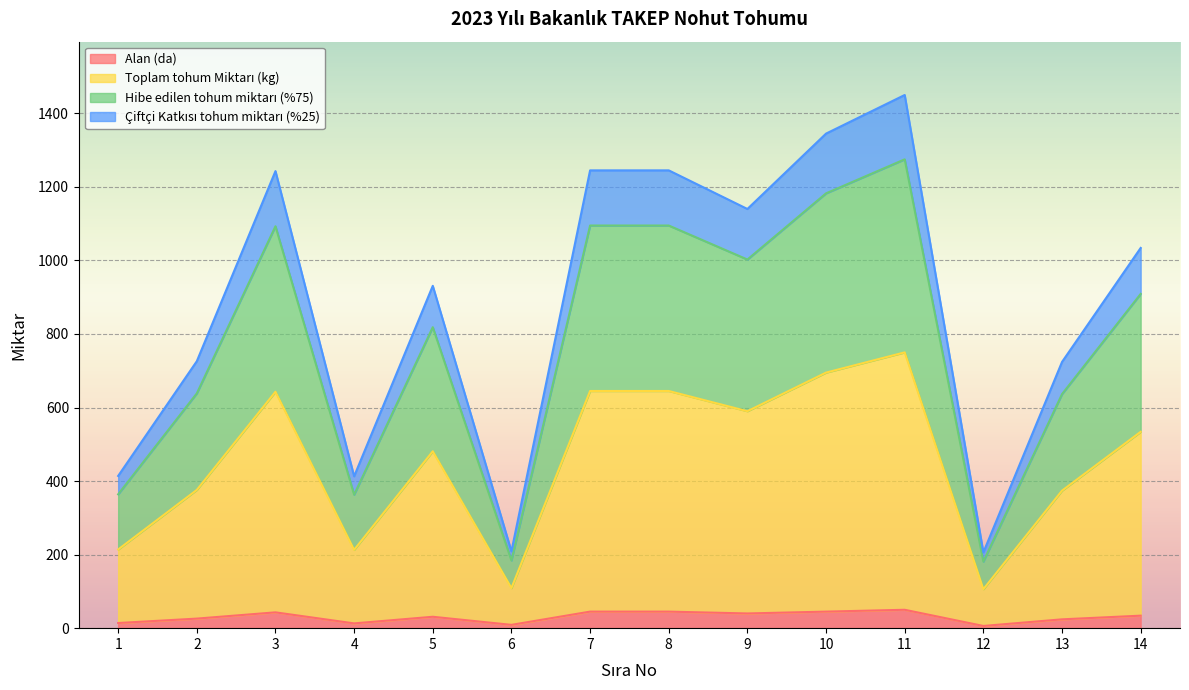

What is the highest value of the Alan (da) series?

50.0